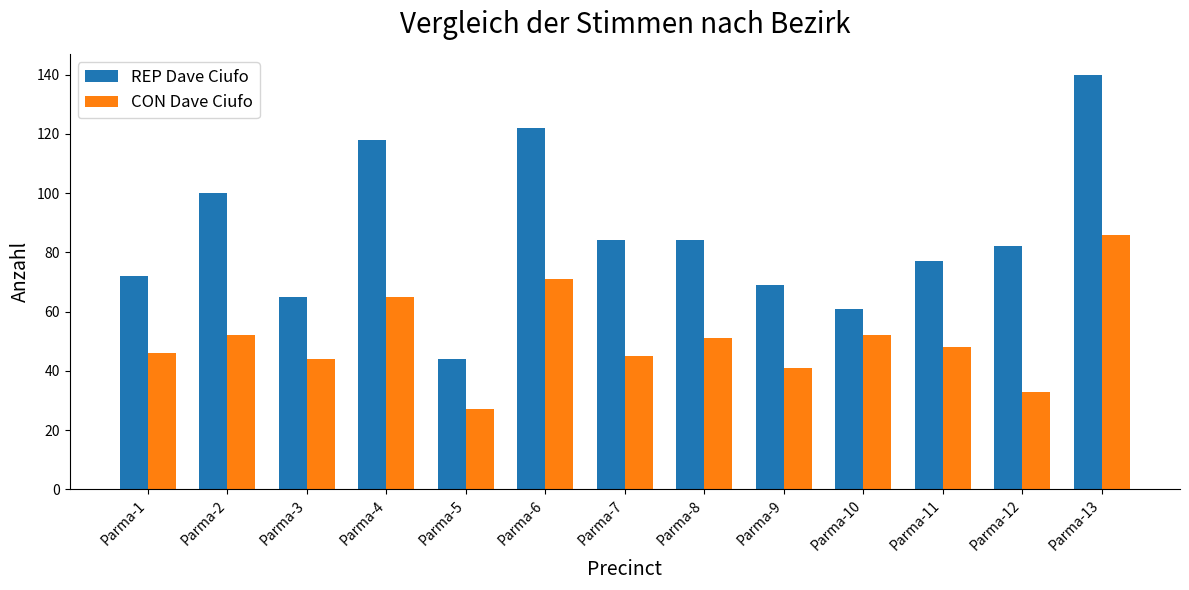

What is the sum of the CON Dave Ciufo values at Parma-7 and Parma-6?

116